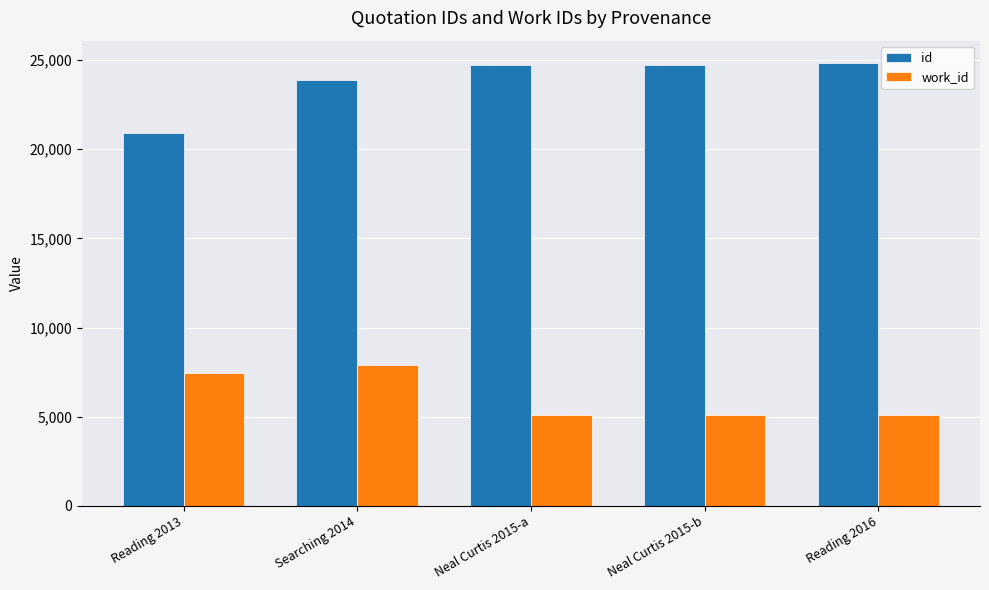

What is the minimum value for work_id?

5088